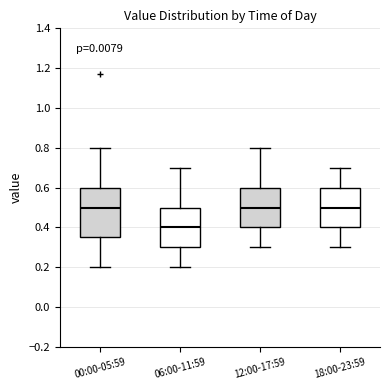

Where is the lower edge of the box for 06:00-11:59 on the y-axis? The values are not printed on the chart, so give them approximately, as read against the axis.

0.30